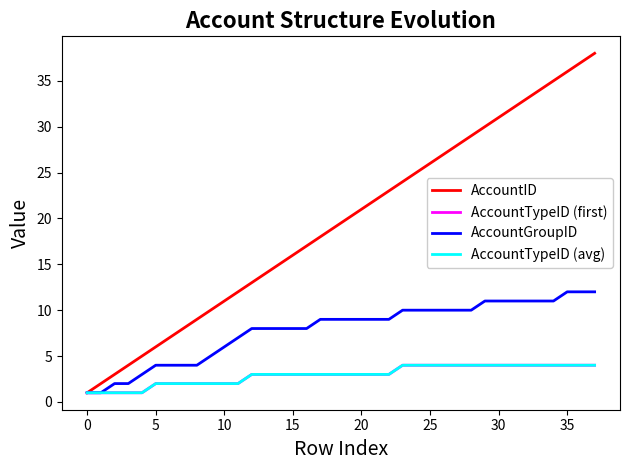

Reading left to right, transcribe all the data shown in this chart.

AccountID: 1	2	3	4	5	6	7	8	9	10	11	12	13	14	15	16	17	18	19	20	21	22	23	24	25	26	27	28	29	30	31	32	33	34	35	36	37	38
AccountTypeID (first): 1	1	1	1	1	2	2	2	2	2	2	2	3	3	3	3	3	3	3	3	3	3	3	4	4	4	4	4	4	4	4	4	4	4	4	4	4	4
AccountGroupID: 1	1	2	2	3	4	4	4	4	5	6	7	8	8	8	8	8	9	9	9	9	9	9	10	10	10	10	10	10	11	11	11	11	11	11	12	12	12
AccountTypeID (avg): 1	1	1	1	1	2	2	2	2	2	2	2	3	3	3	3	3	3	3	3	3	3	3	4	4	4	4	4	4	4	4	4	4	4	4	4	4	4